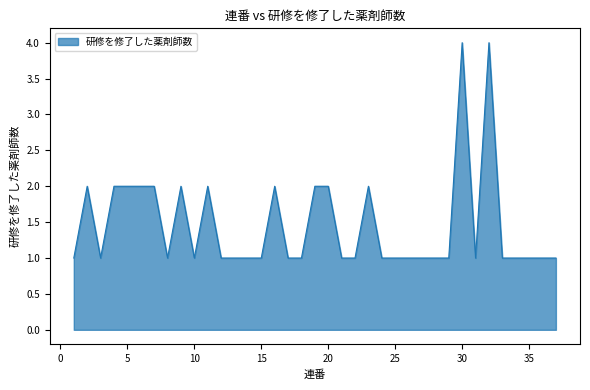

What is the maximum value shown in the chart?

4